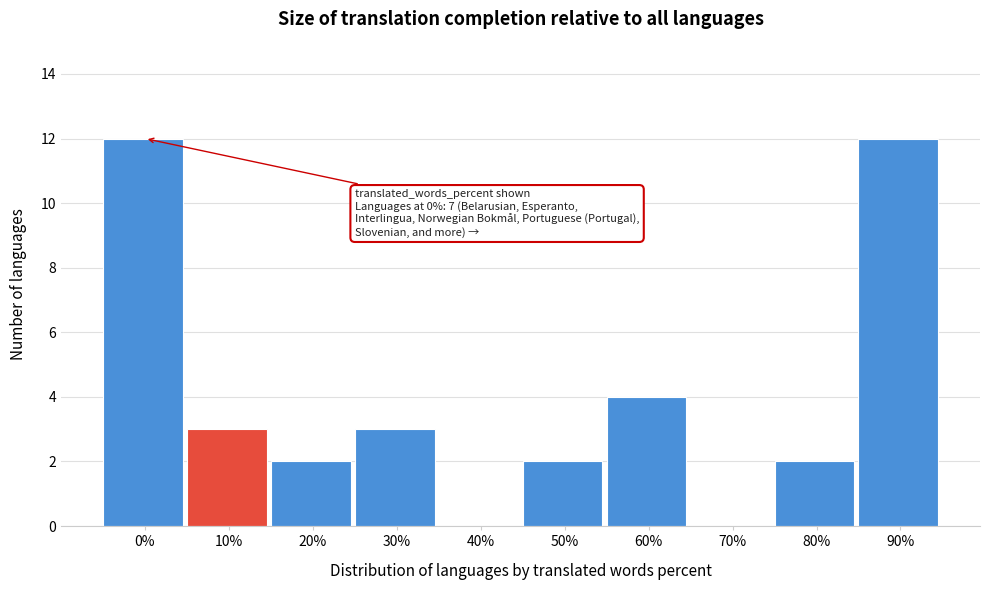

Reading left to right, transcribe all the data shown in this chart.

0%=12	10%=3	20%=2	30%=3	40%=0	50%=2	60%=4	70%=0	80%=2	90%=12